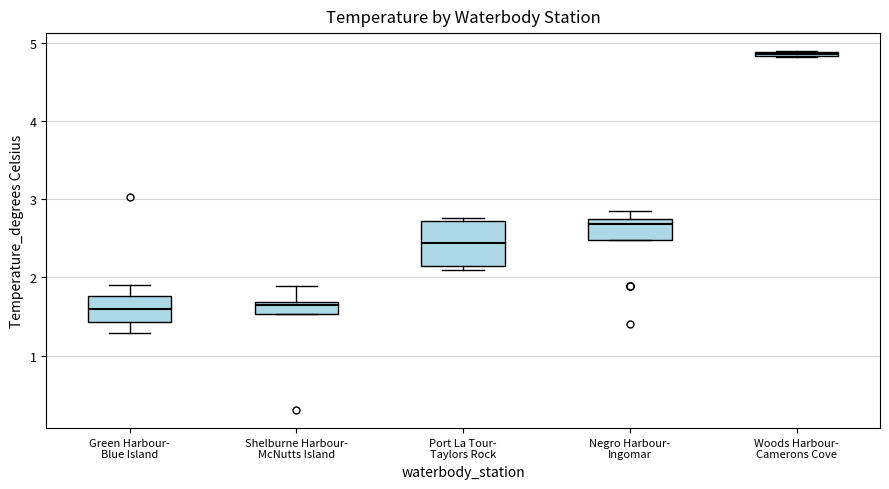

Which box has the highest median line?

Woods Harbour- Camerons Cove